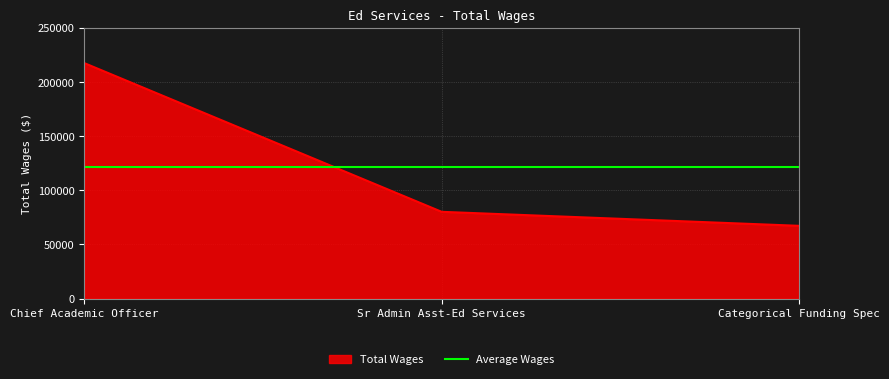

What is the difference between the maximum and minimum values?

150138